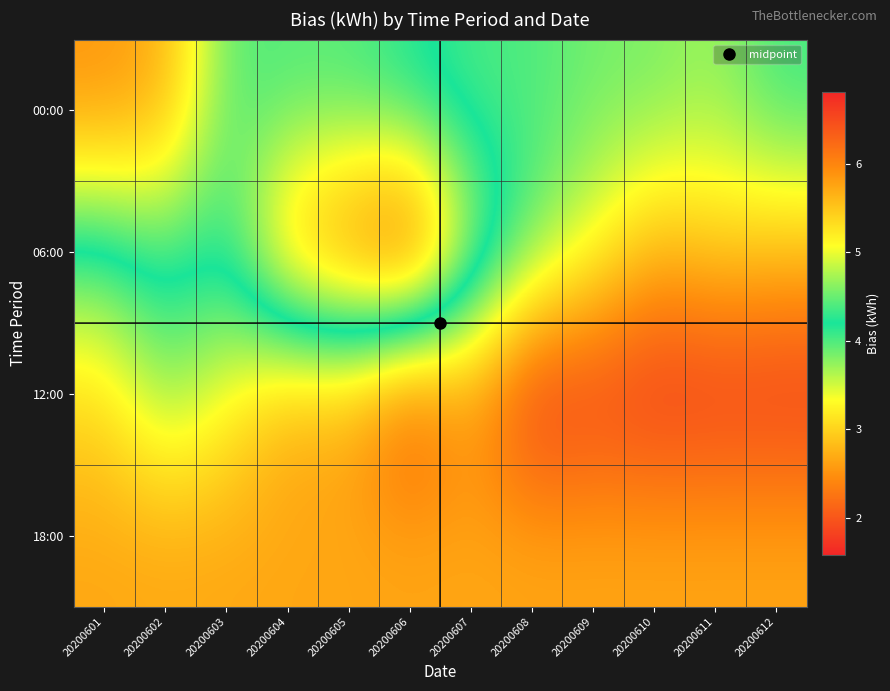

Count the number of categories in the chart.

12